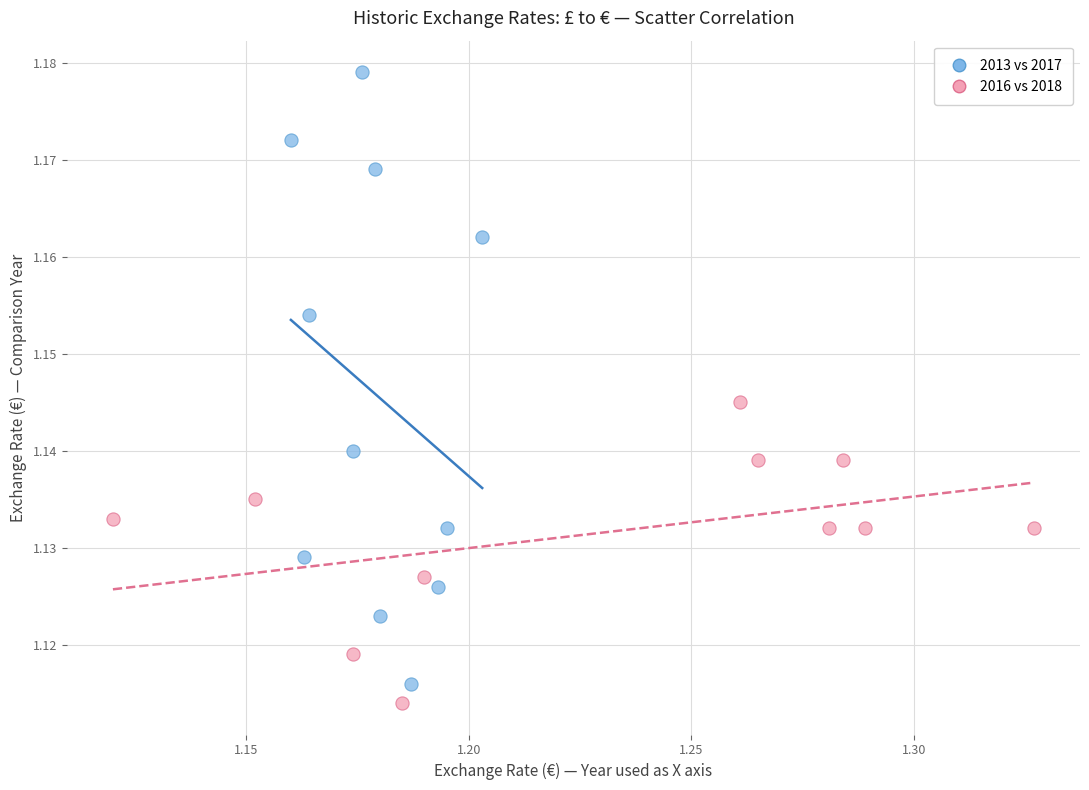

Which series contains the highest Y value?

2013 vs 2017